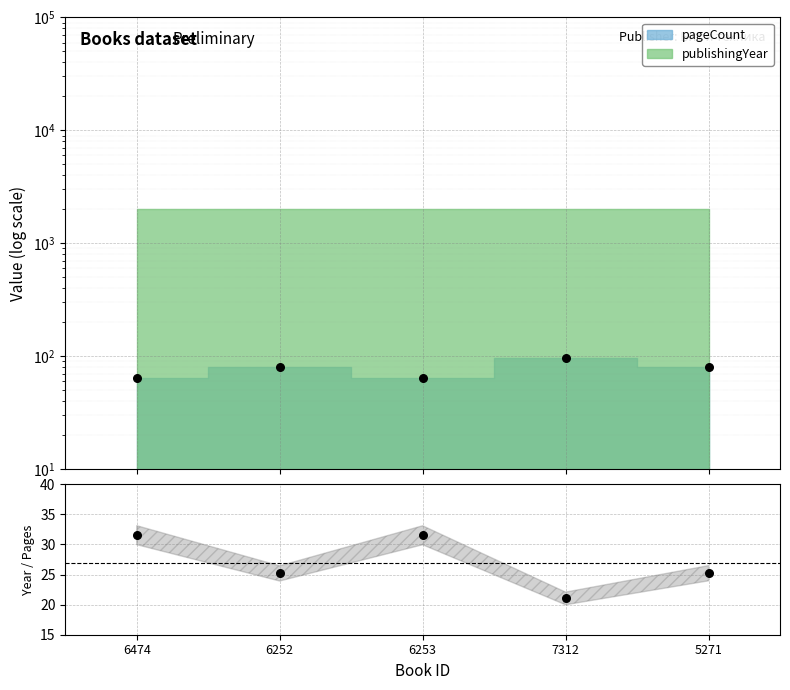

What is the ratio of the value at 7312 to the value at 6253?

0.7